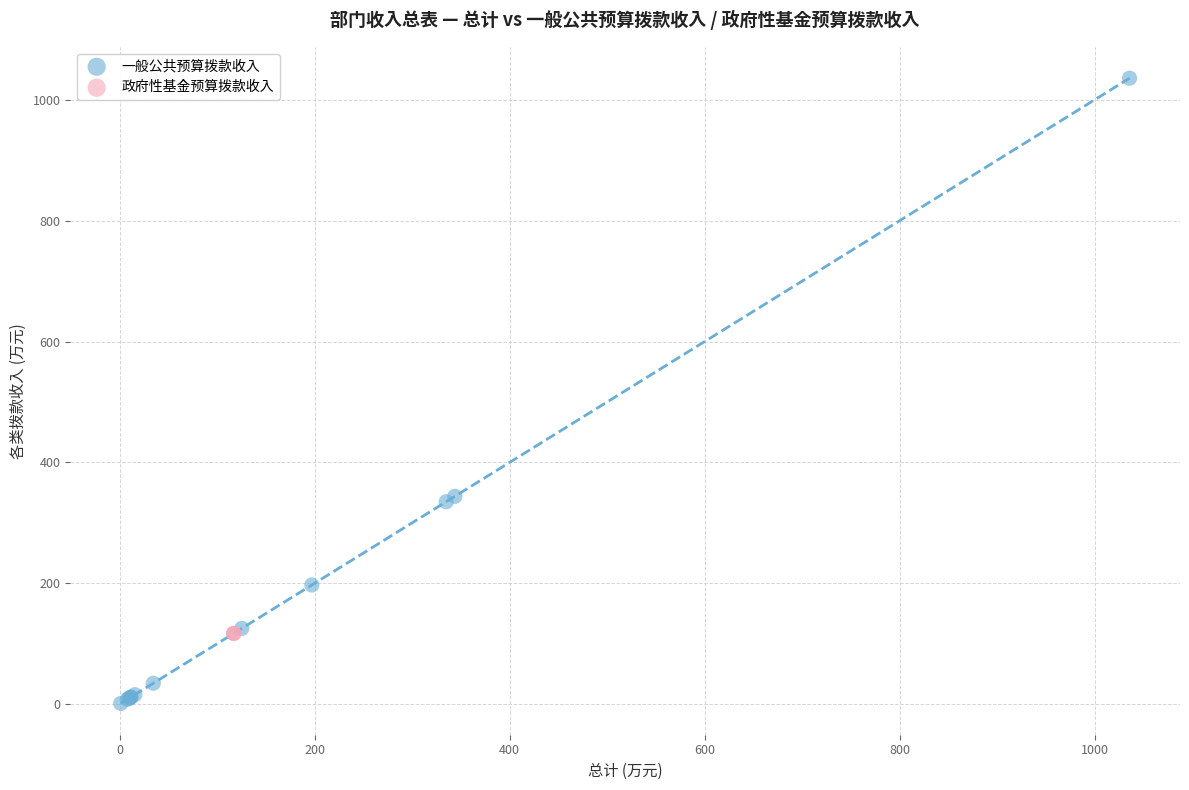

Which series contains the highest Y value?

一般公共预算拨款收入